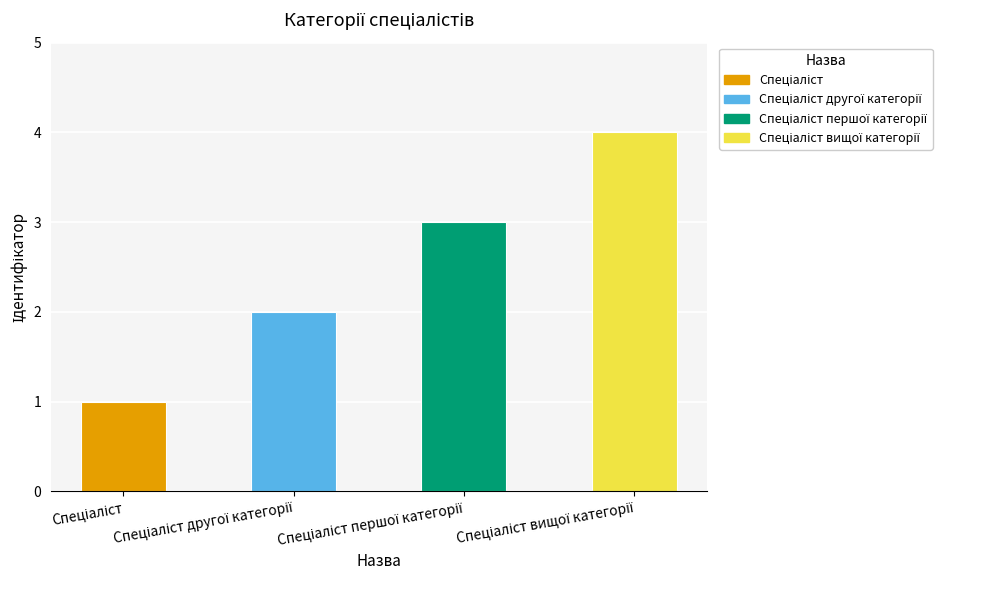

What is the value of the 2nd bar from the left?

2